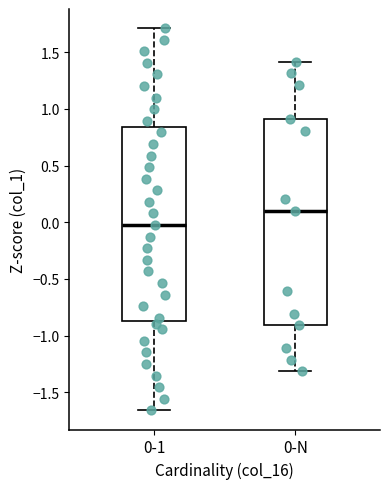

Reading left to right, transcribe this box plot: for each box, give where its median line is, the range the box spans, and where its two whiskers end, as read against the y-axis. The values are not printed on the chart, so give them approximately, as read against the axis.

0-1: median 0.00, box -0.85 to 0.85, whiskers -1.65 to 1.70
0-N: median 0.10, box -0.90 to 0.90, whiskers -1.30 to 1.40